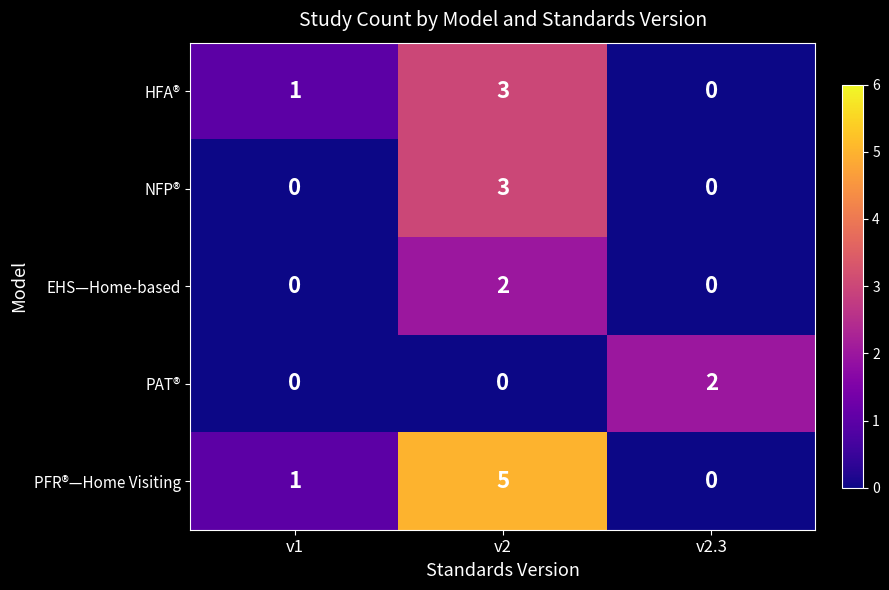

Reading left to right, what are all the values shown in this chart?

HFA®: 1	3	0
NFP®: 0	3	0
EHS—Home-based: 0	2	0
PAT®: 0	0	2
PFR®—Home Visiting: 1	5	0